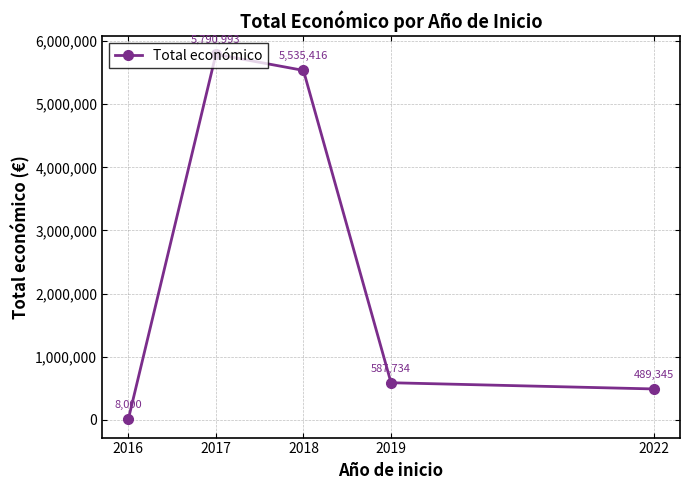

What is the greatest value displayed?

5790993